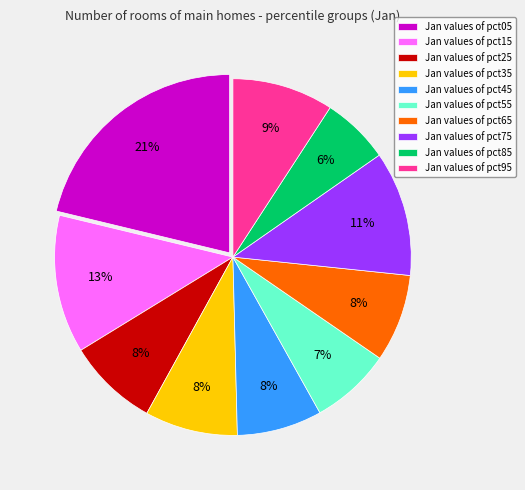

Is the sum of Jan values of pct75 and Jan values of pct65 greater than half?

No